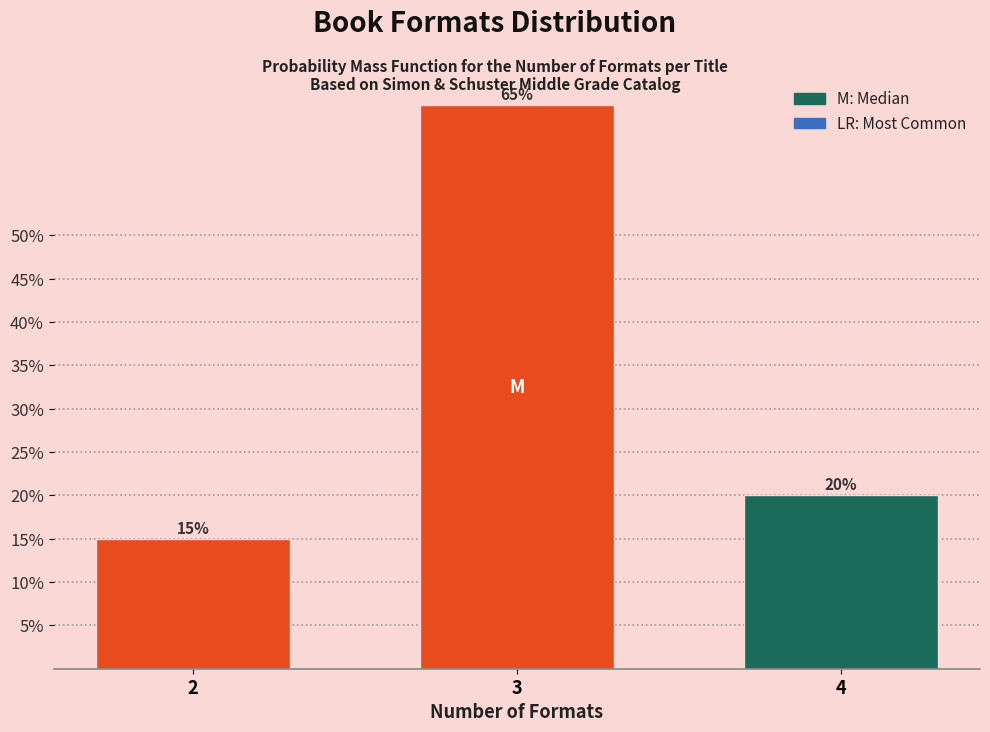

Are the bars horizontal?

No